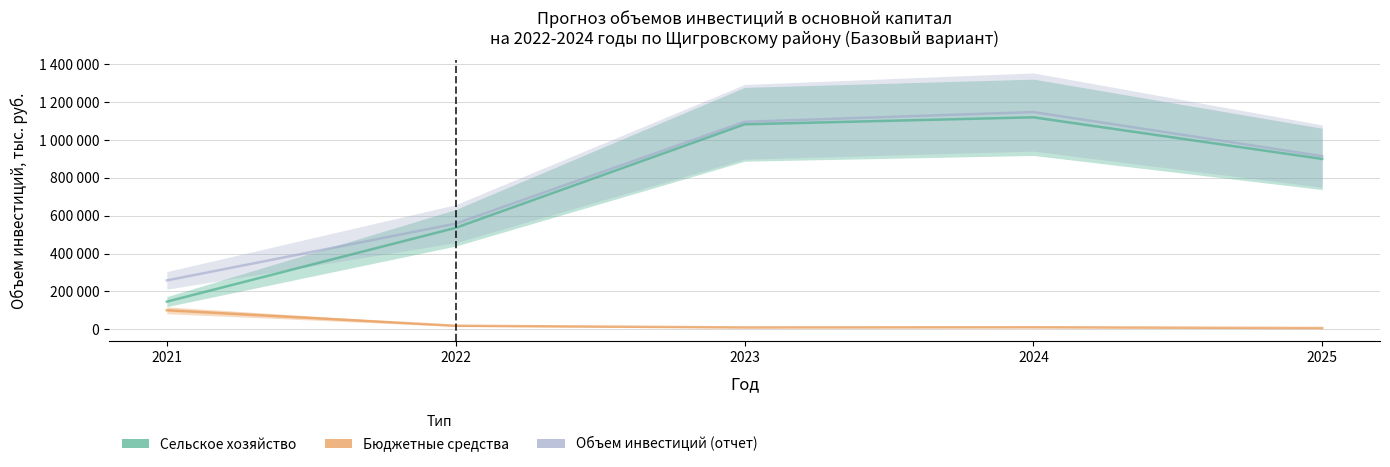

What is the difference between the maximum and minimum values in the Сельское хозяйство series?

974143